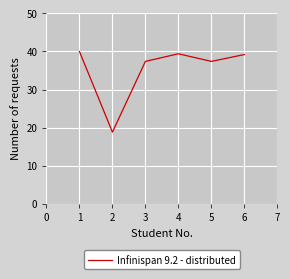

True or false: there are more than 0 points higher than both neighbors.

True